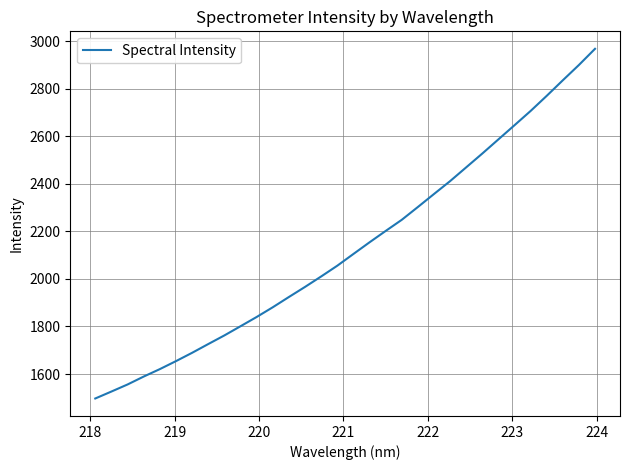

What is the difference between the maximum and minimum values?

1470.0